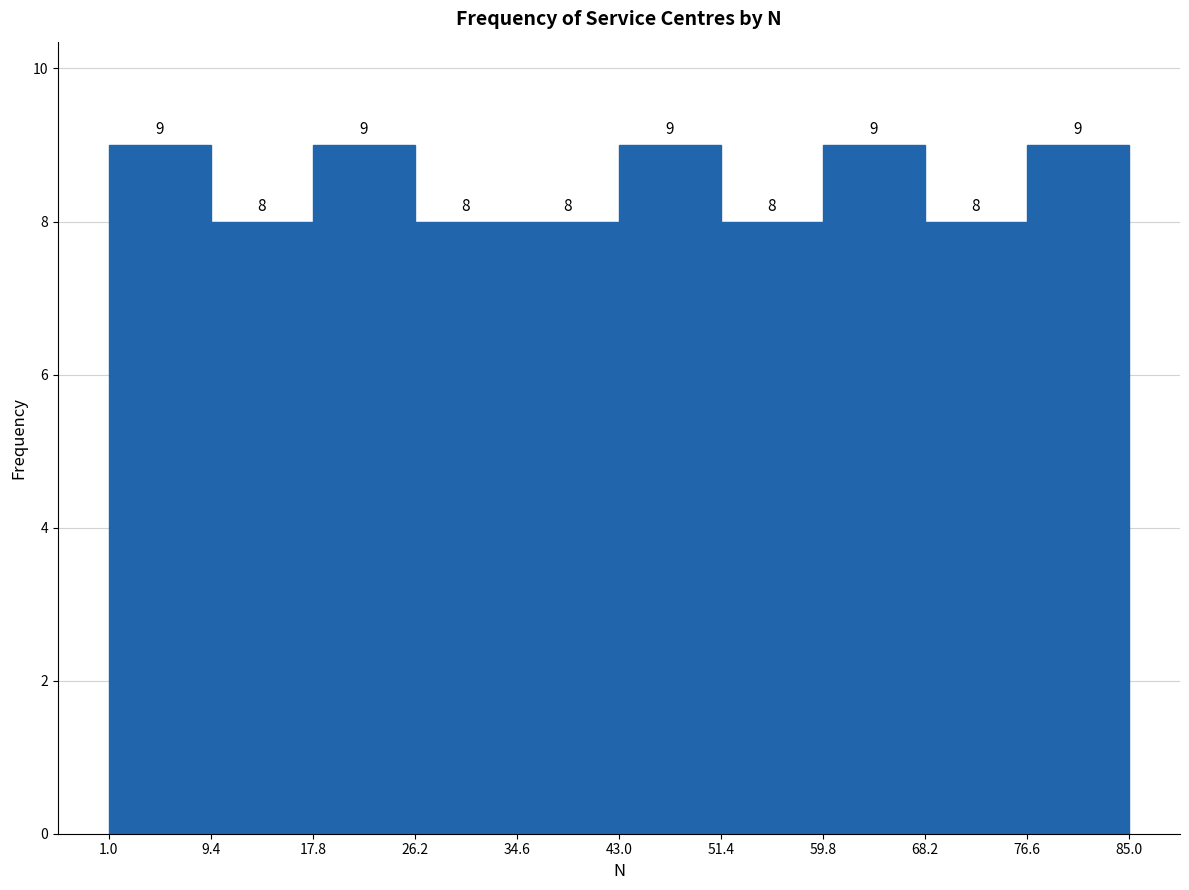

Reading left to right, list every bar in this chart as the range it spans on the x-axis followed by its height.

1.0 to 9.4: 9
9.4 to 17.8: 8
17.8 to 26.2: 9
26.2 to 34.6: 8
34.6 to 43.0: 8
43.0 to 51.4: 9
51.4 to 59.8: 8
59.8 to 68.2: 9
68.2 to 76.6: 8
76.6 to 85.0: 9